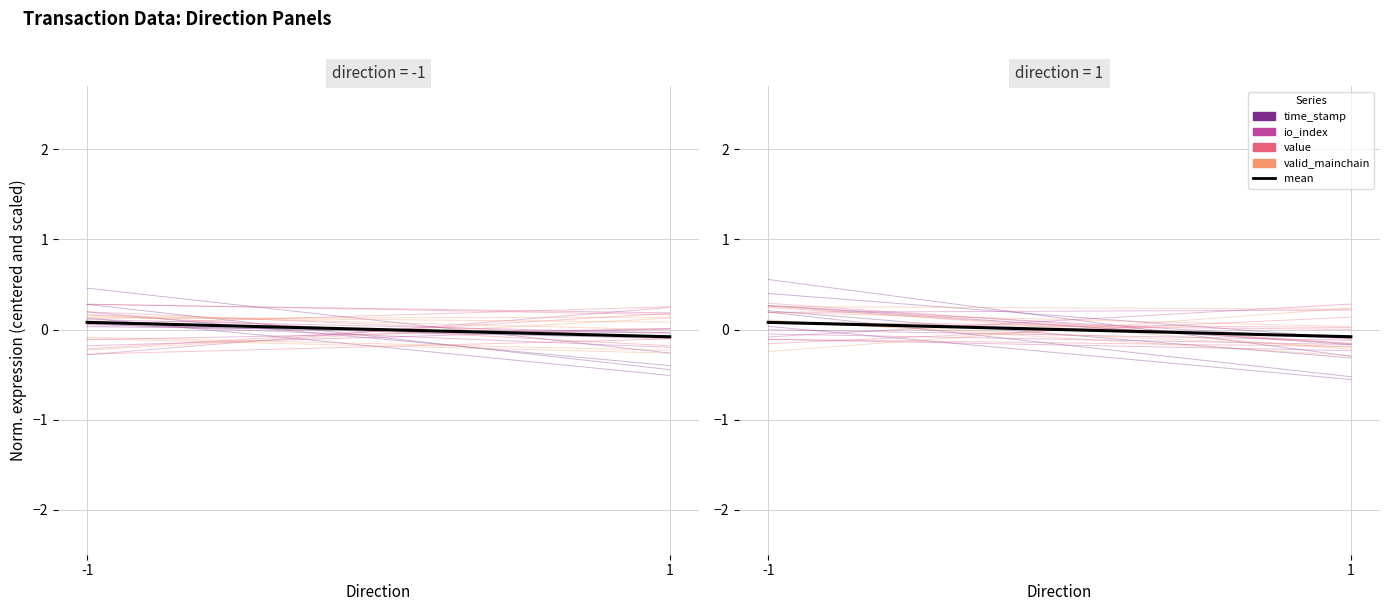

Reading right to left, extract all data points from this chart.

time_stamp: -0.3	0.5
io_index: 0.0	-0.2
value: 0.2	0.3
valid_mainchain: 0.1	0.1
mean: -0.1	0.1